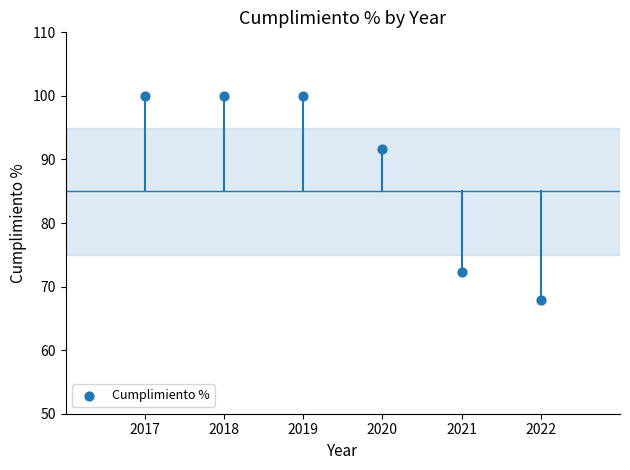

What Y value in the scatter plot is closest to 83?

91.7